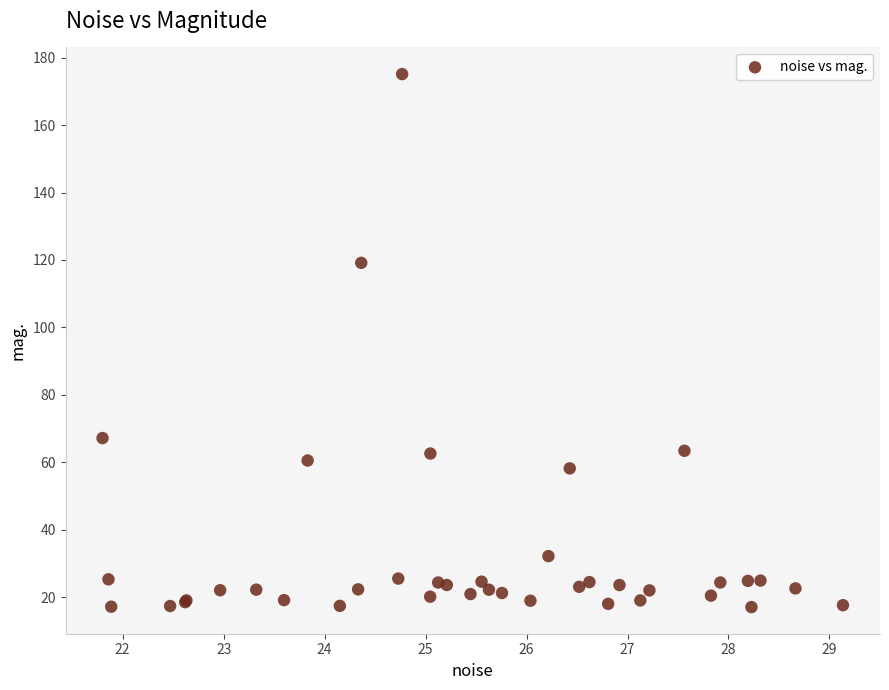

What Y value in the scatter plot is closest to 96?

119.1